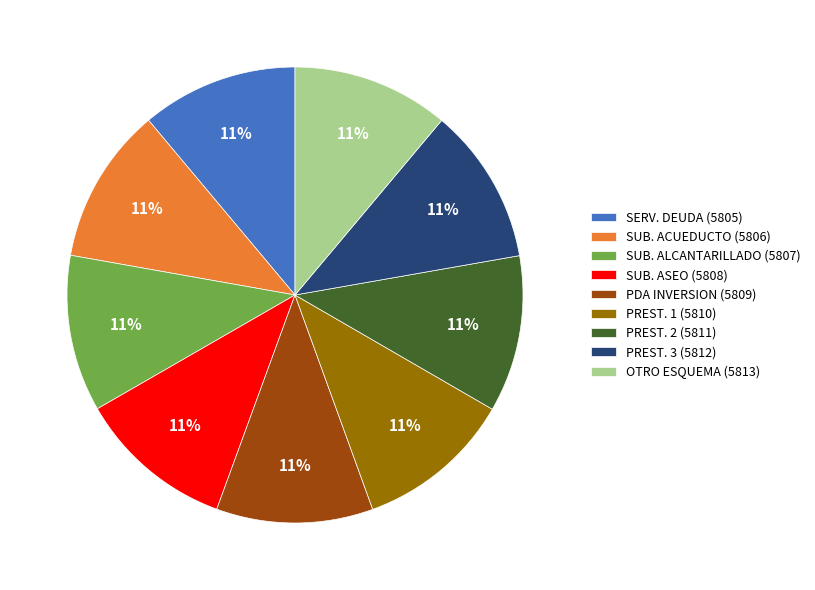

Count the number of slices in the pie.

9